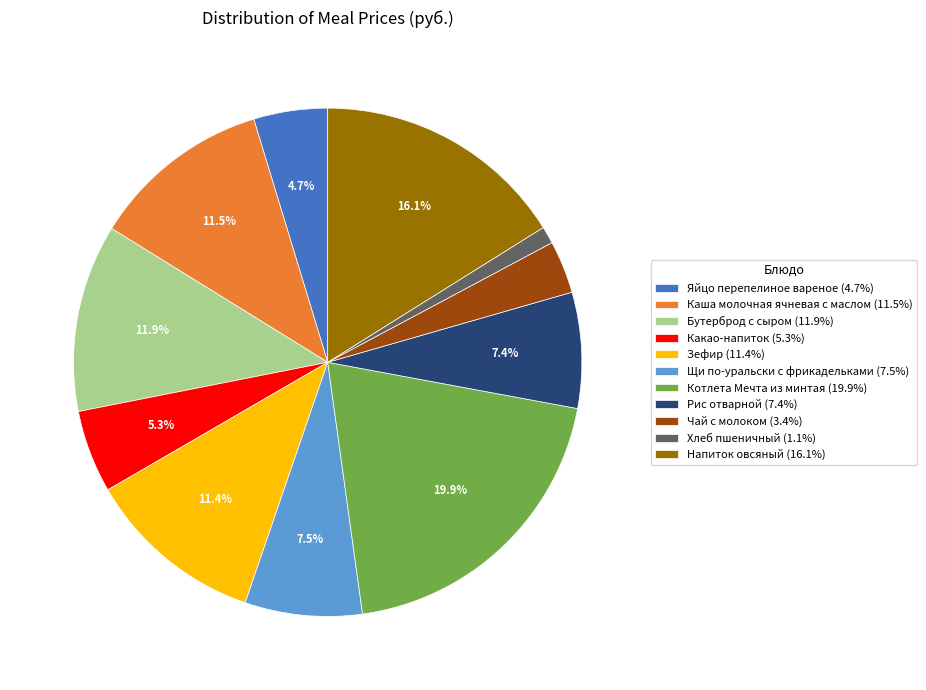

How much of the chart is everything except Рис отварной (7.4%)?

92.6%